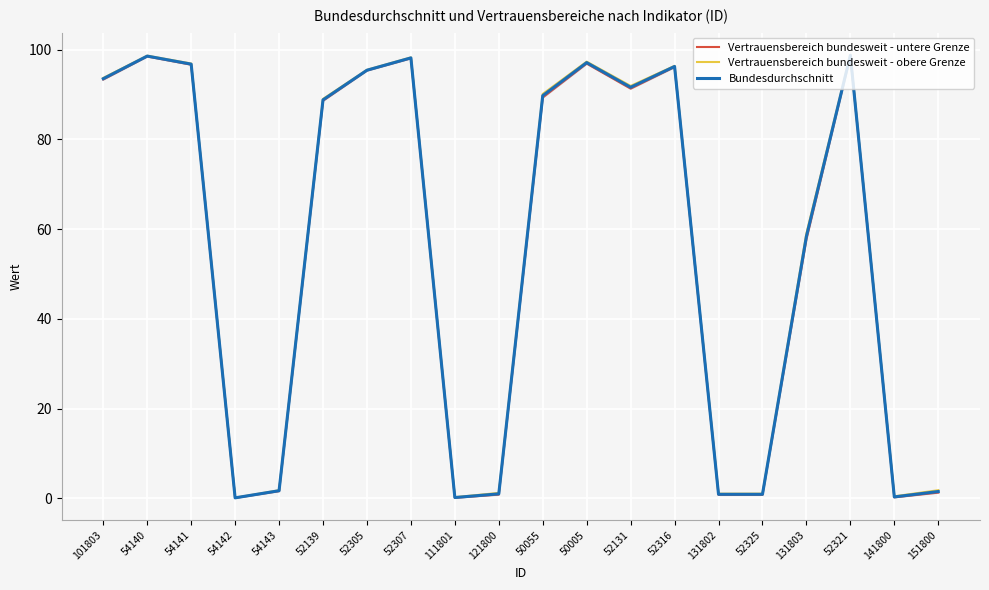

What is the difference between the maximum and minimum values in the Vertrauensbereich bundesweit - untere Grenze series?

98.6